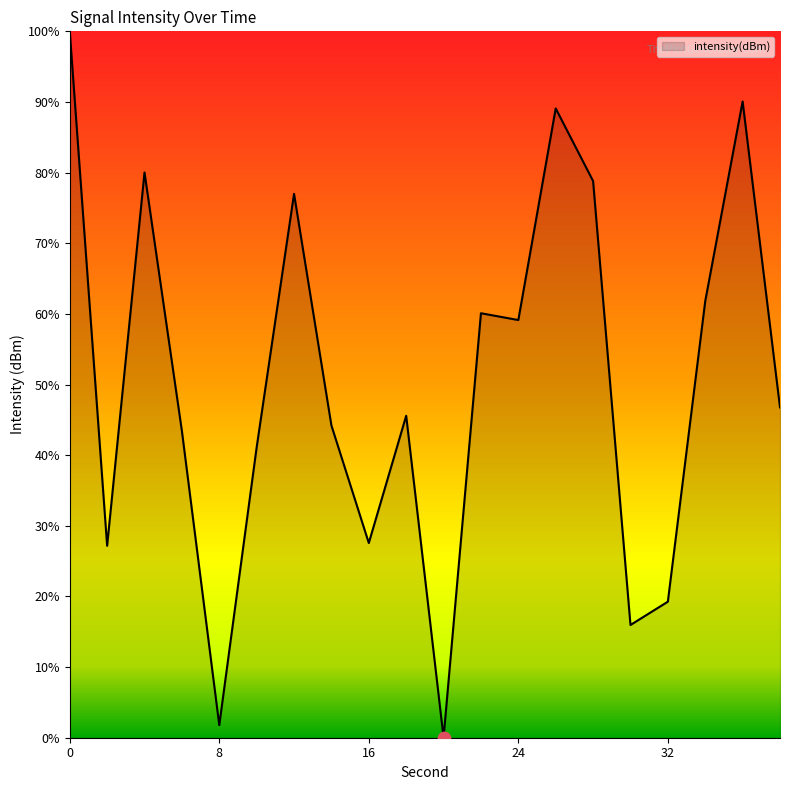

What is the maximum value shown in the chart?

100.0